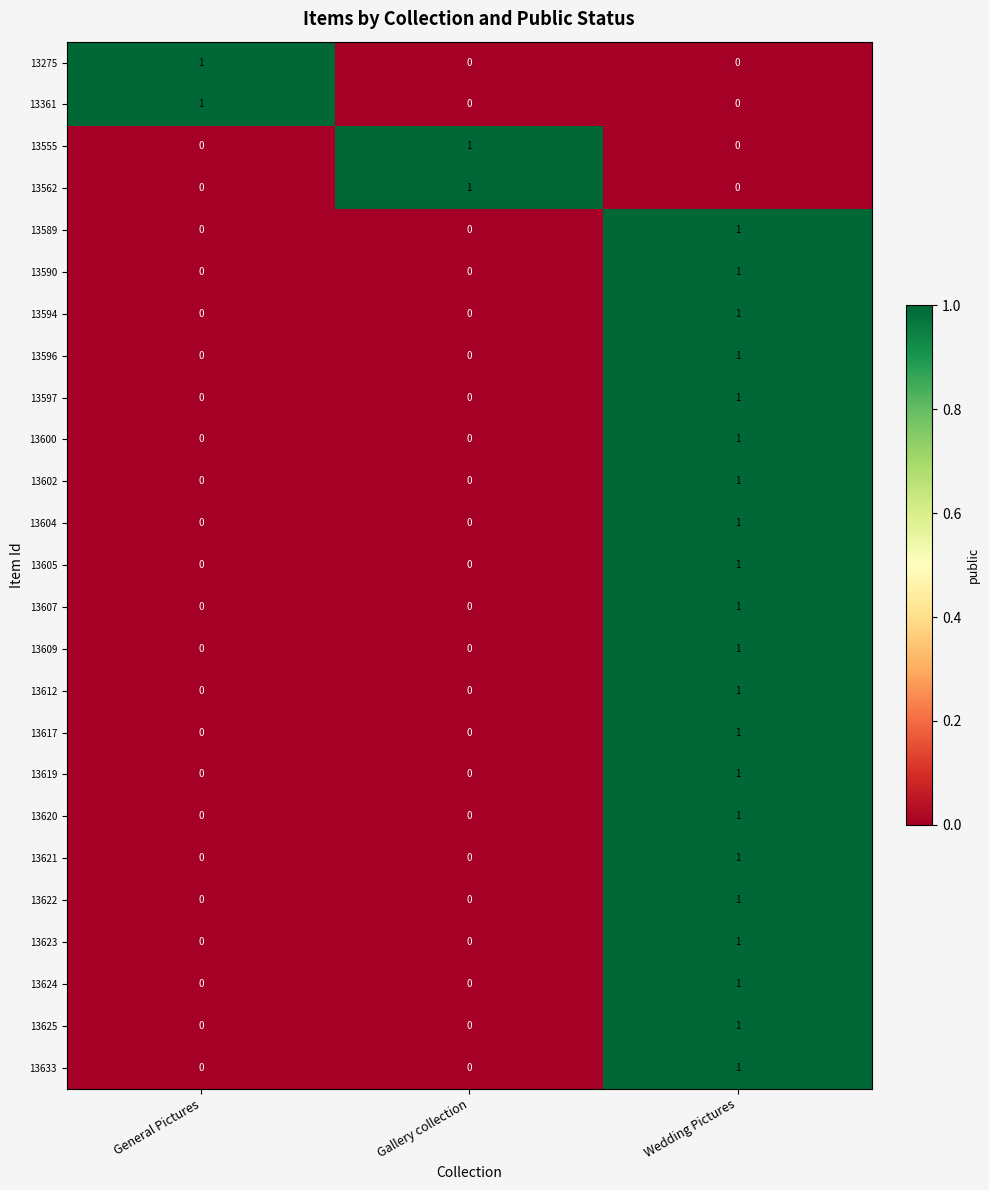

What is the total value across all series at Wedding Pictures?

21